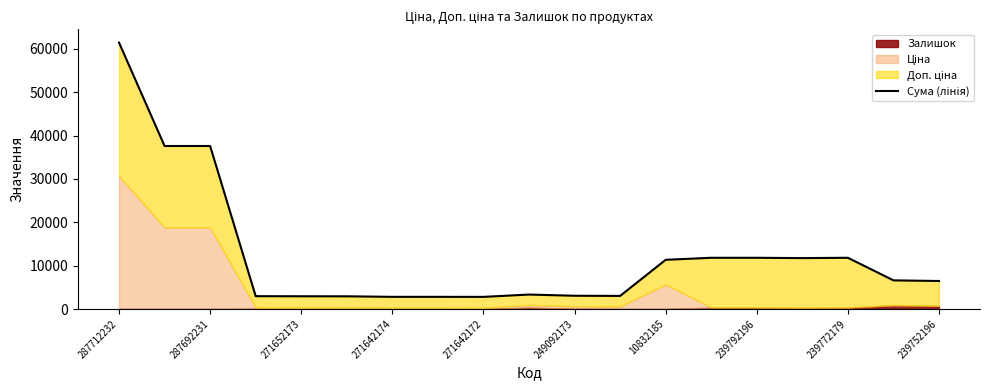

How many lines are shown in the chart?

1